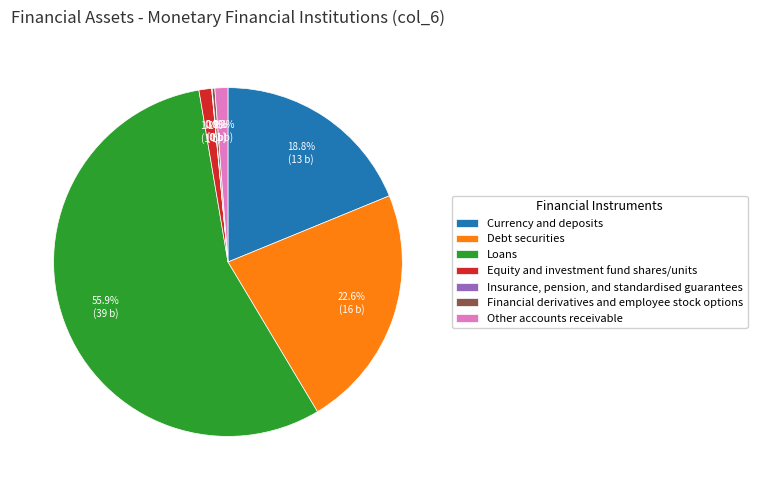

Is the sum of Loans and Currency and deposits greater than half?

Yes